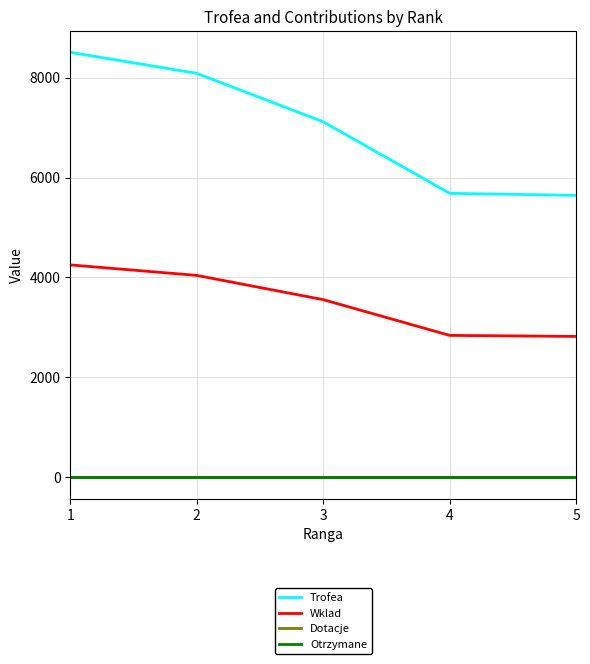

Does the chart display data point markers on the line(s)?

No